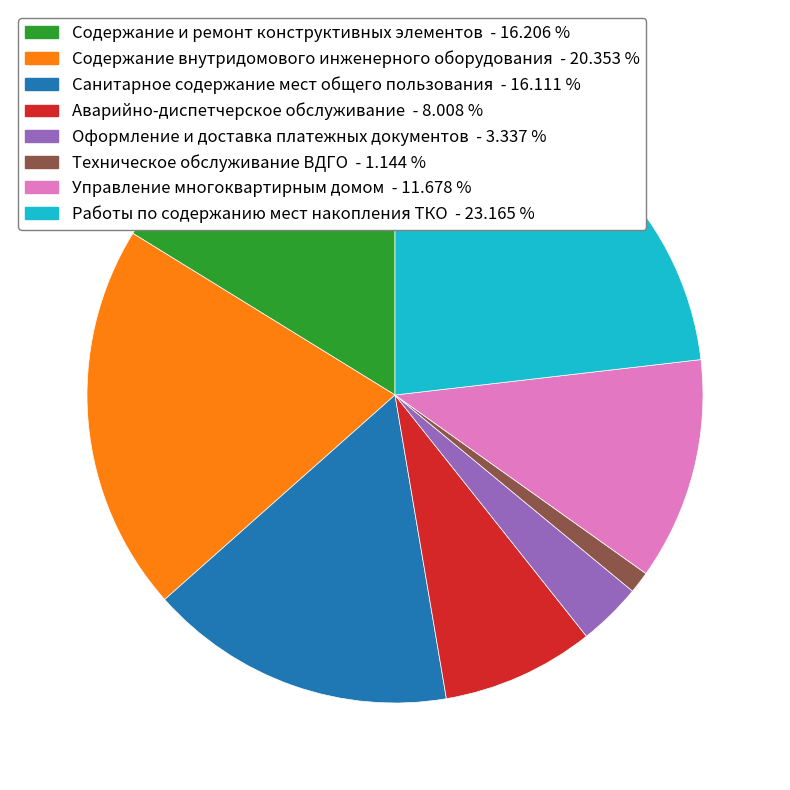

Which has a higher value, Аварийно-диспетчерское обслуживание or Санитарное содержание мест общего пользования?

Санитарное содержание мест общего пользования